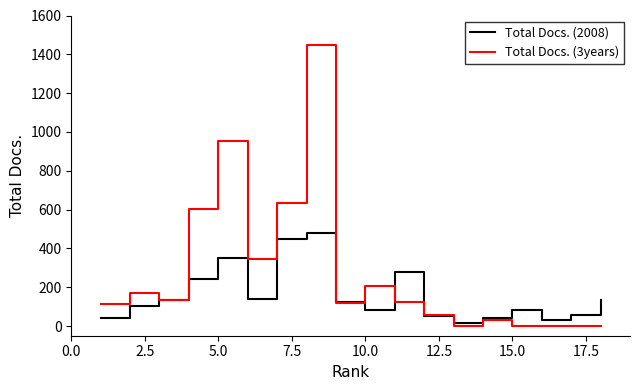

Which series has the largest range (max minus min)?

Total Docs. (3years)